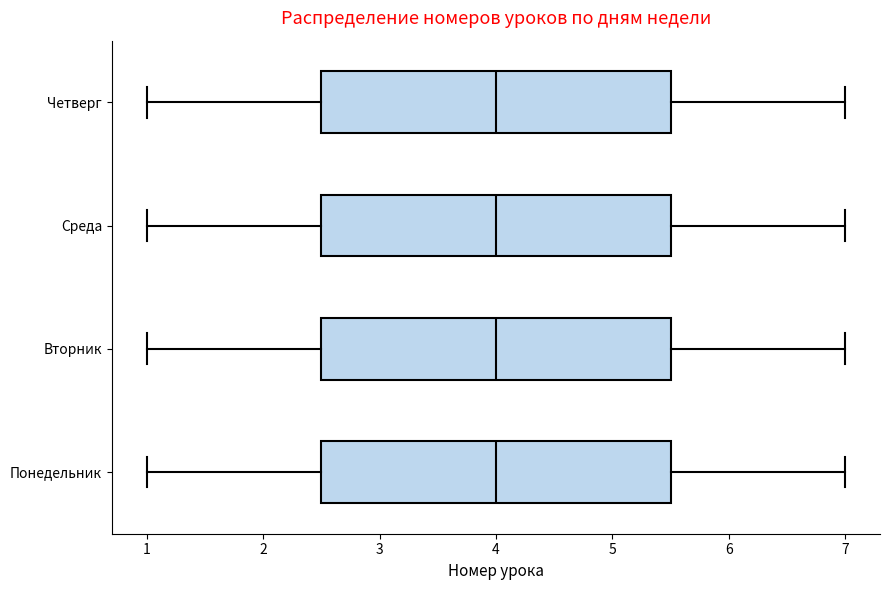

Reading bottom to top, transcribe this box plot: for each box, give where its median line is, the range the box spans, and where its two whiskers end, as read against the x-axis. The values are not printed on the chart, so give them approximately, as read against the axis.

Понедельник: median 4.0, box 2.5 to 5.5, whiskers 1.0 to 7.0
Вторник: median 4.0, box 2.5 to 5.5, whiskers 1.0 to 7.0
Среда: median 4.0, box 2.5 to 5.5, whiskers 1.0 to 7.0
Четверг: median 4.0, box 2.5 to 5.5, whiskers 1.0 to 7.0